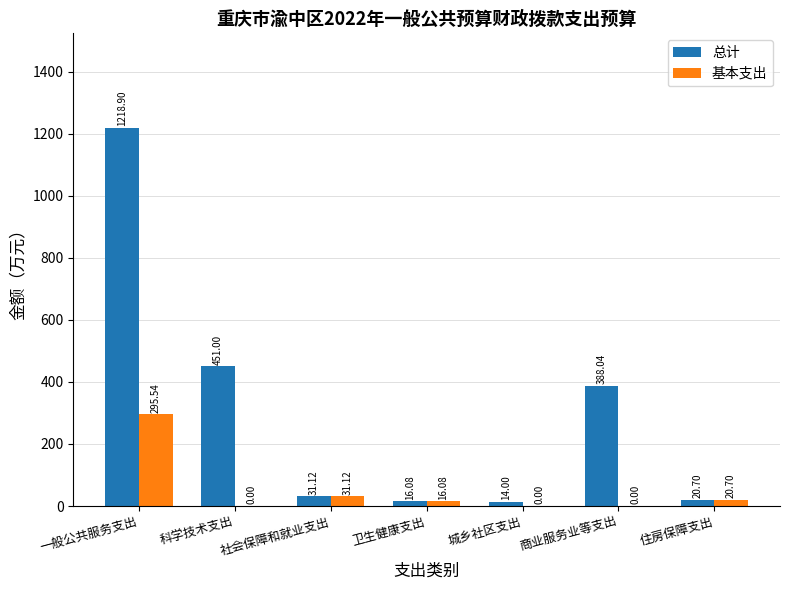

What is the average value of the 总计 series?

305.7